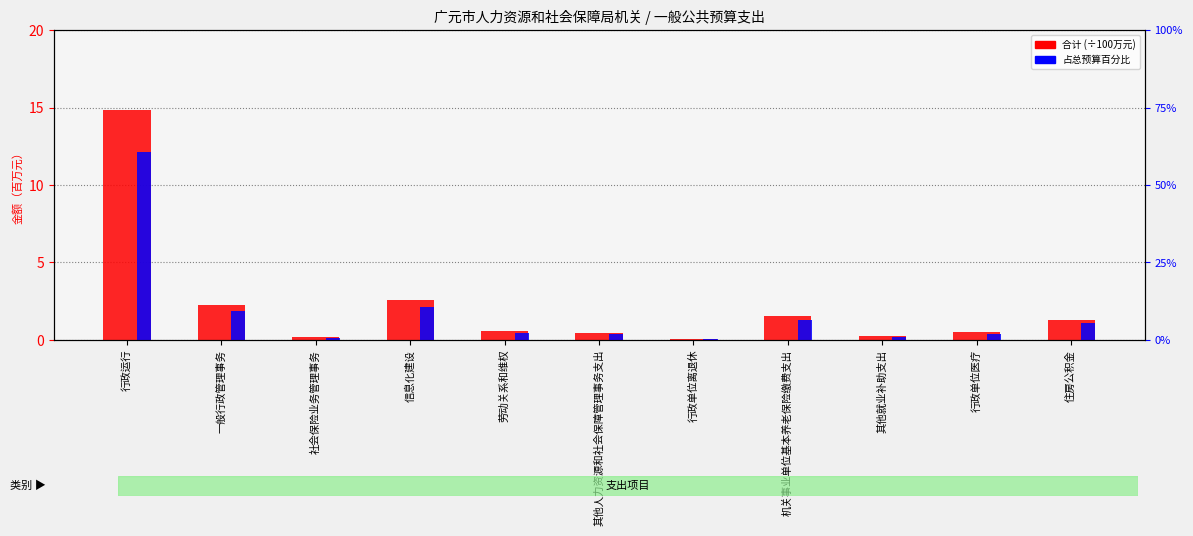

How many groups of bars are there?

11